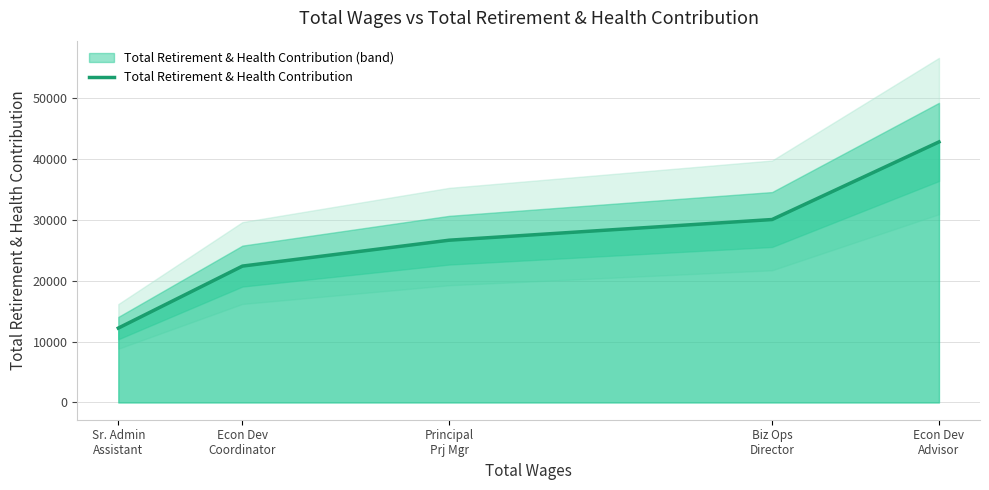

How many data points are above 26623?

2